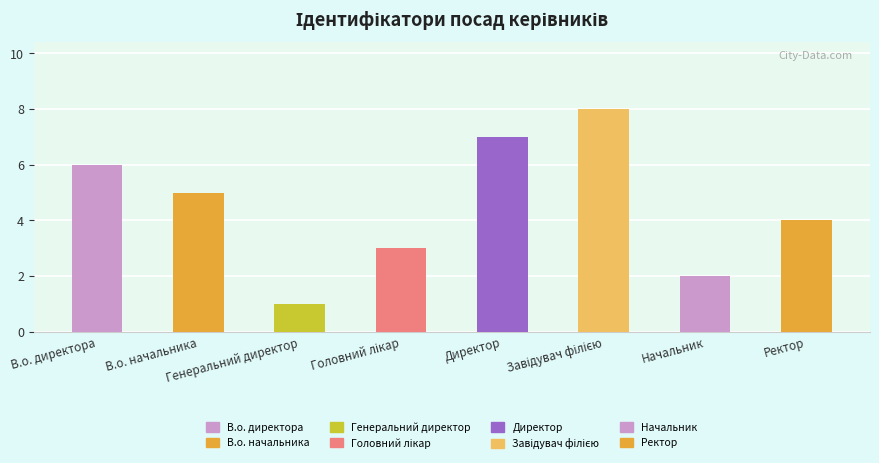

What is the difference between the maximum and minimum values?

7